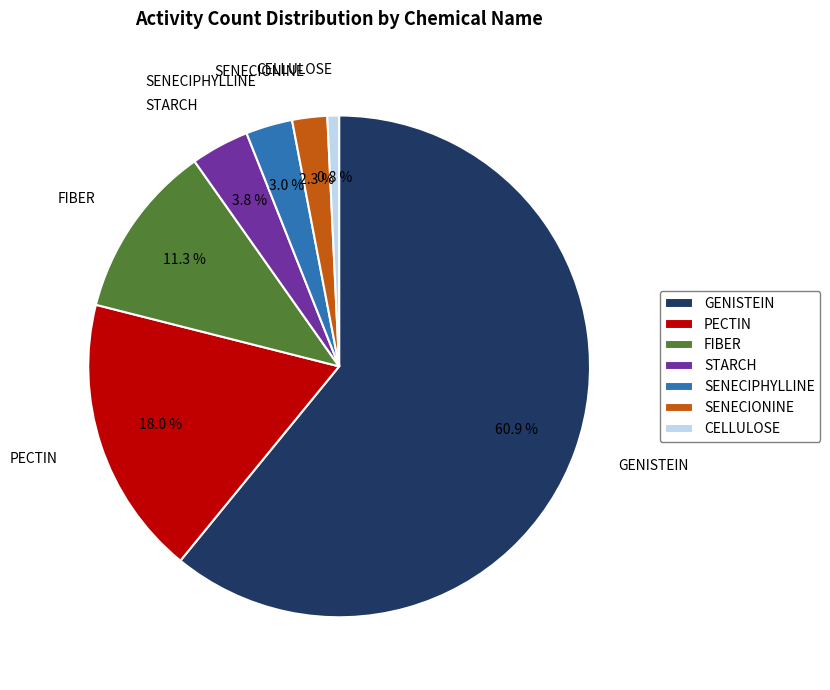

Combined, what portion of the pie is PECTIN and SENECIONINE?

20.3%